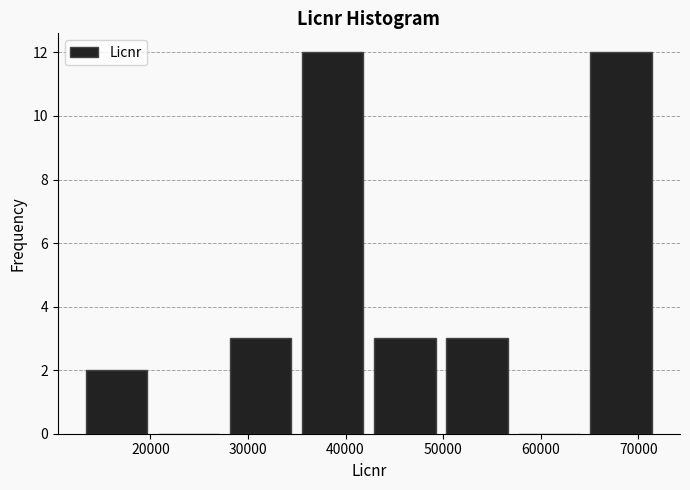

What is the height of the bar covering 28000 to 35000 on the x-axis? Neither the bar edges nor the heights are printed on the chart, so give them approximately, as read against the axes.

3